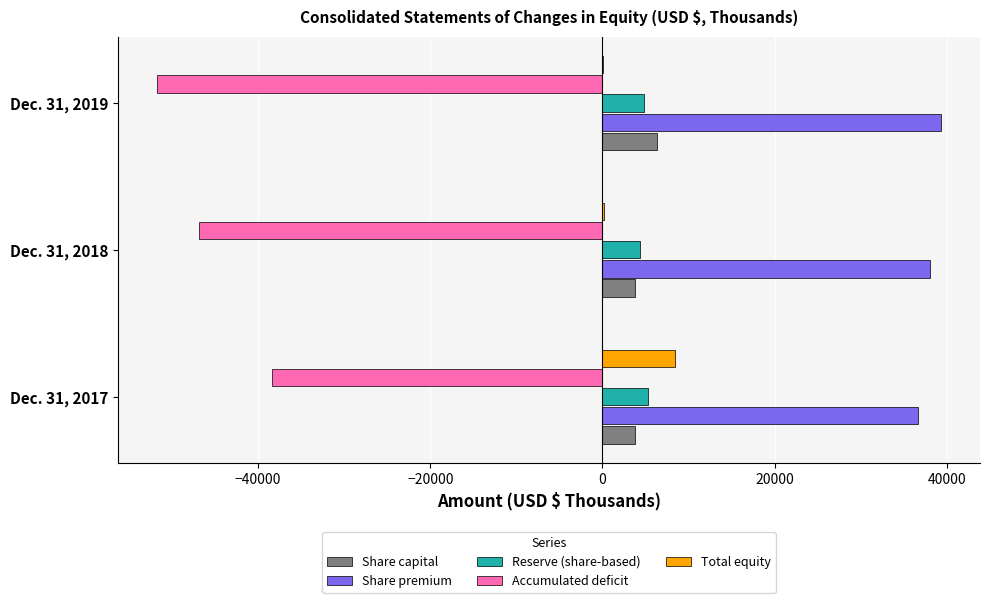

Which series has the largest total across all categories?

Share premium